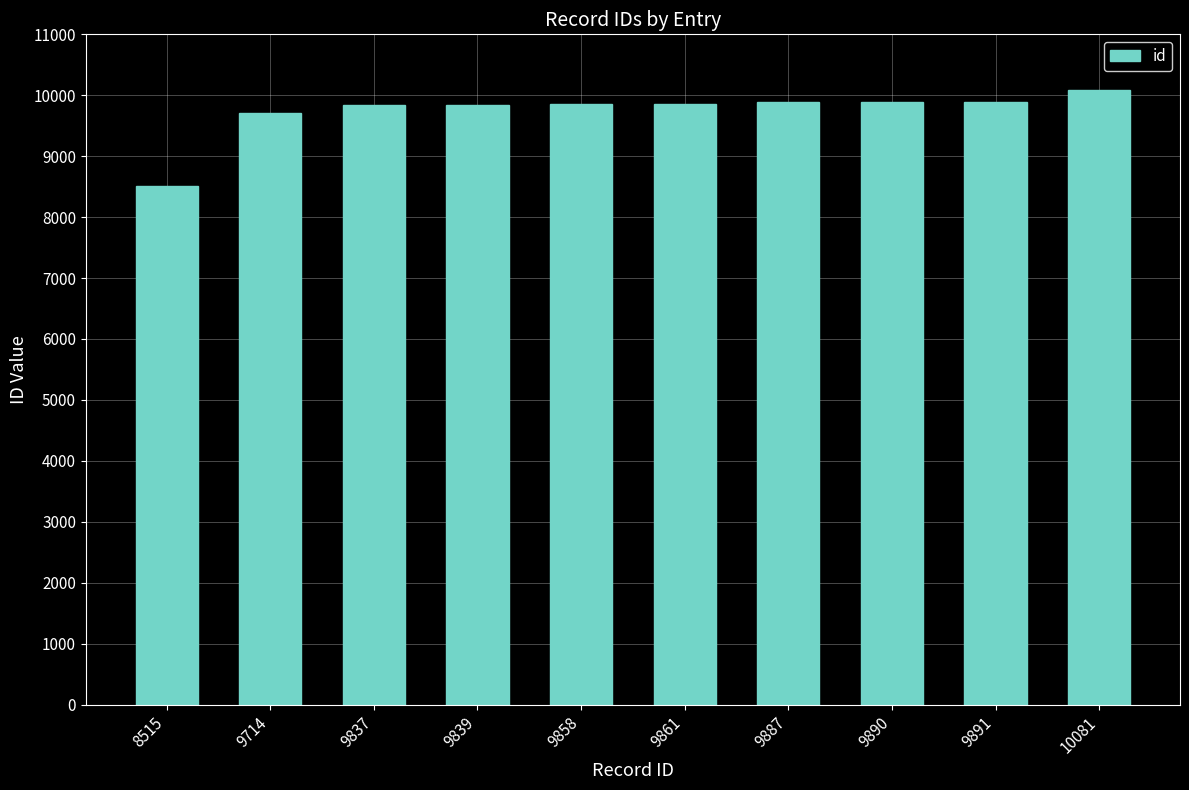

Approximately how many times larger is the value at 9837 compared to 9887?

1.0